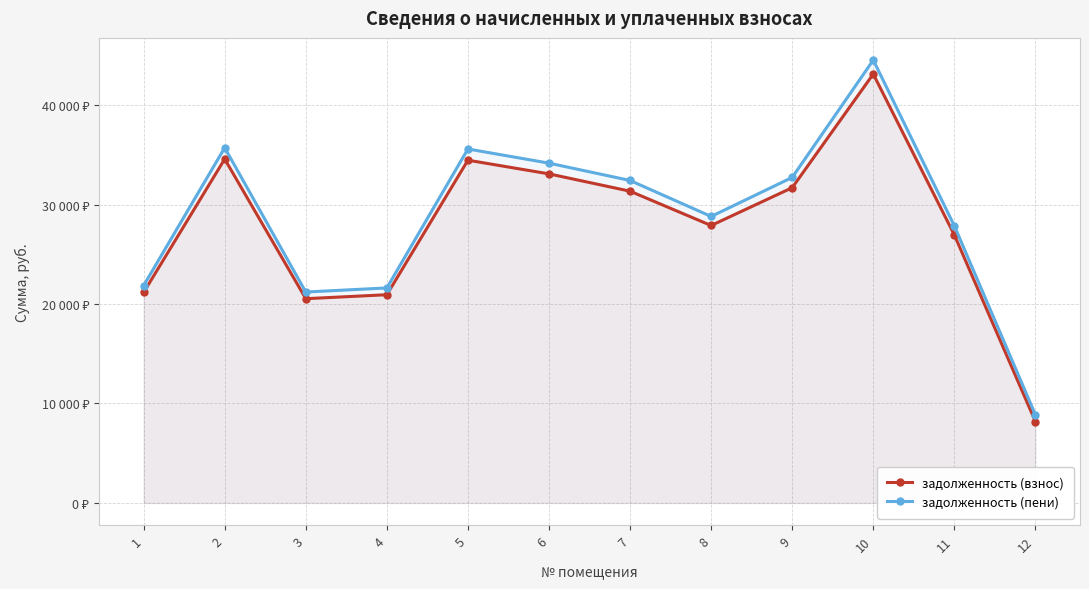

Reading left to right, transcribe all the data shown in this chart.

задолженность (взнос): 21160.3	34573.9	20533.0	20932.3	34456.4	33080.9	31339.0	27890.8	31690.8	43119.1	26945.7	8181.2
задолженность (пени): 21850.4	35708.5	21202.6	21614.9	35583.6	34159.7	32417.8	28800.3	32725.0	44525.3	27855.2	8860.1